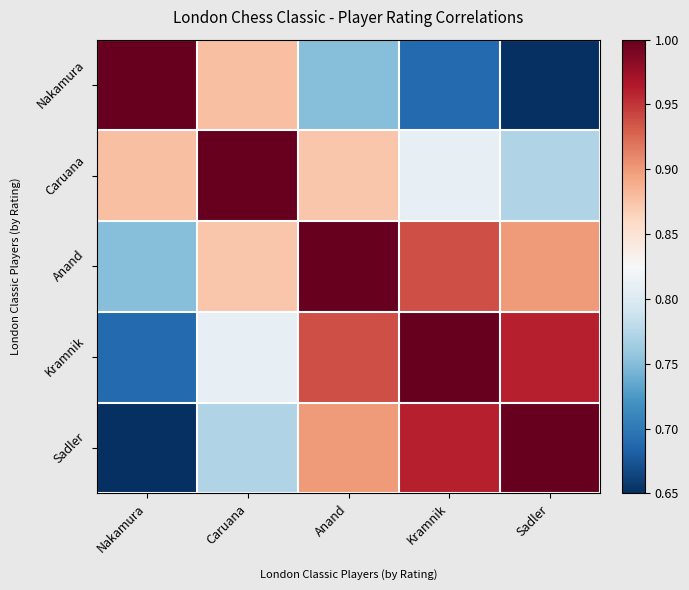

Reading right to left, extract all data points from this chart.

Nakamura: Sadler=0.7	Kramnik=0.7	Anand=0.8	Caruana=0.9	Nakamura=1.0
Caruana: Sadler=0.8	Kramnik=0.8	Anand=0.9	Caruana=1.0	Nakamura=0.9
Anand: Sadler=0.9	Kramnik=0.9	Anand=1.0	Caruana=0.9	Nakamura=0.8
Kramnik: Sadler=1.0	Kramnik=1.0	Anand=0.9	Caruana=0.8	Nakamura=0.7
Sadler: Sadler=1.0	Kramnik=1.0	Anand=0.9	Caruana=0.8	Nakamura=0.7